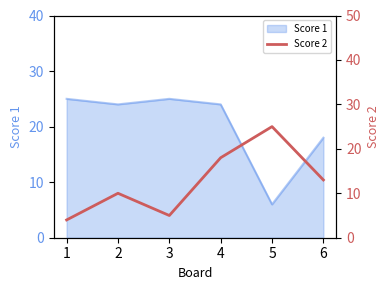

At which label is Score 1 closest to 15?

6